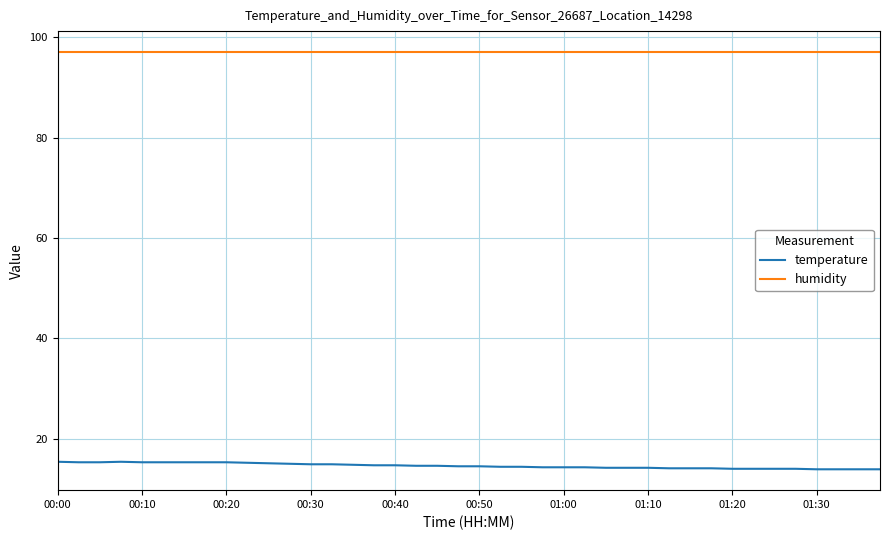

Which series has the largest total across all categories?

humidity